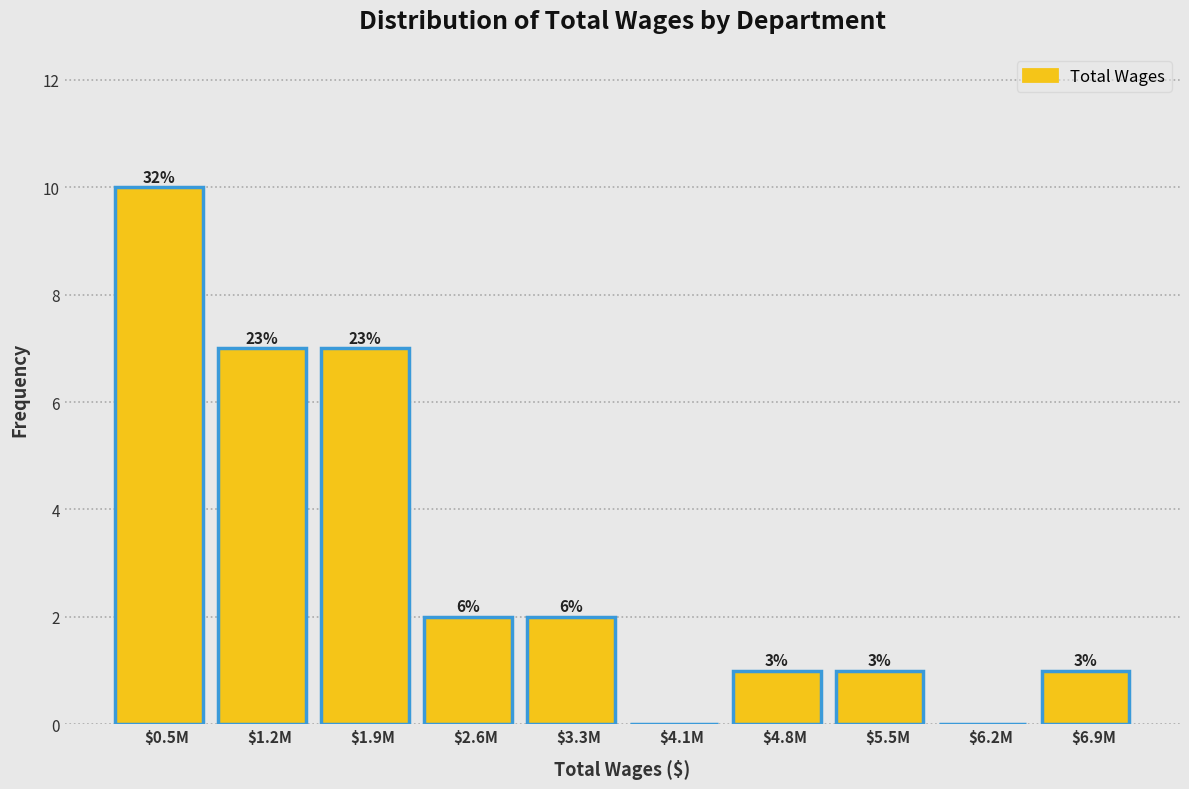

Are the bars horizontal?

No